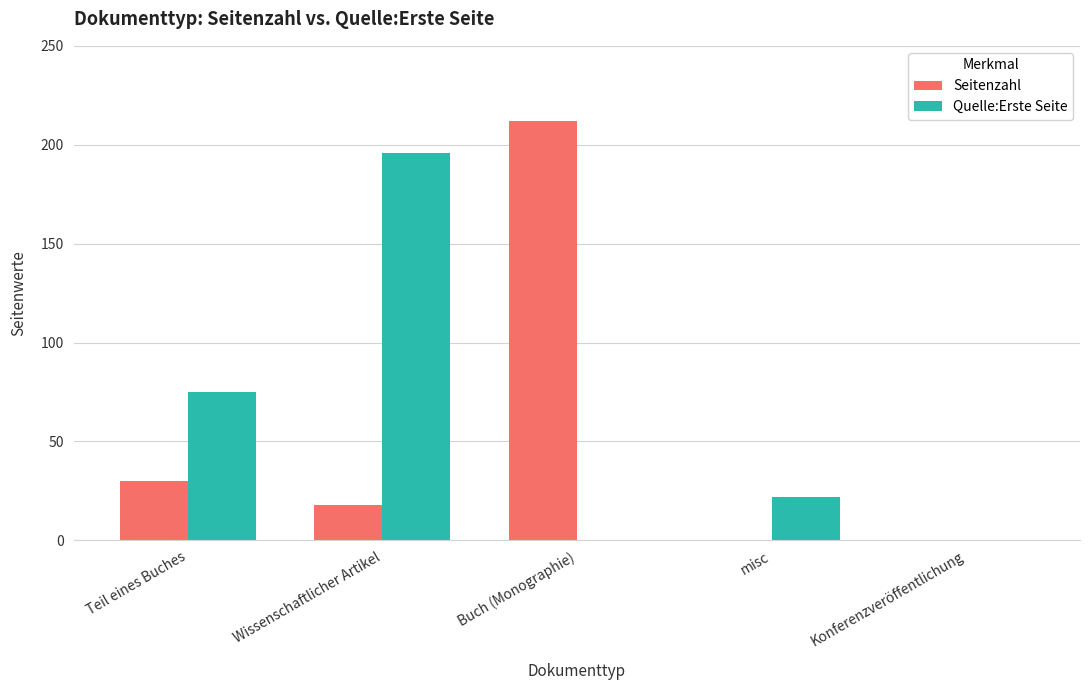

What is the total value across all series at Buch (Monographie)?

212